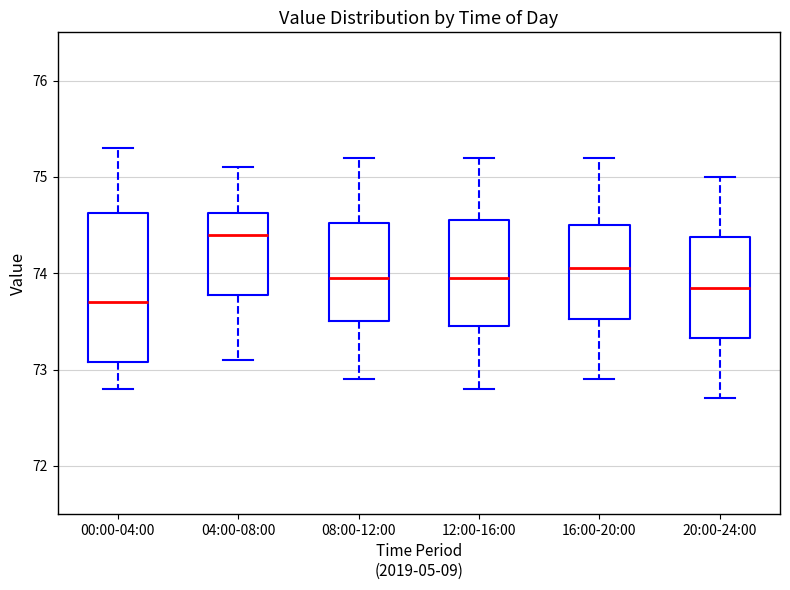

Which box is the tallest, from its lower edge to its upper edge?

00:00-04:00